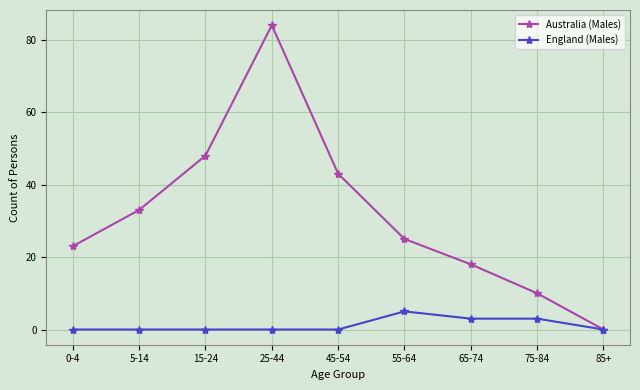

Which series has the widest spread of values?

Australia (Males)